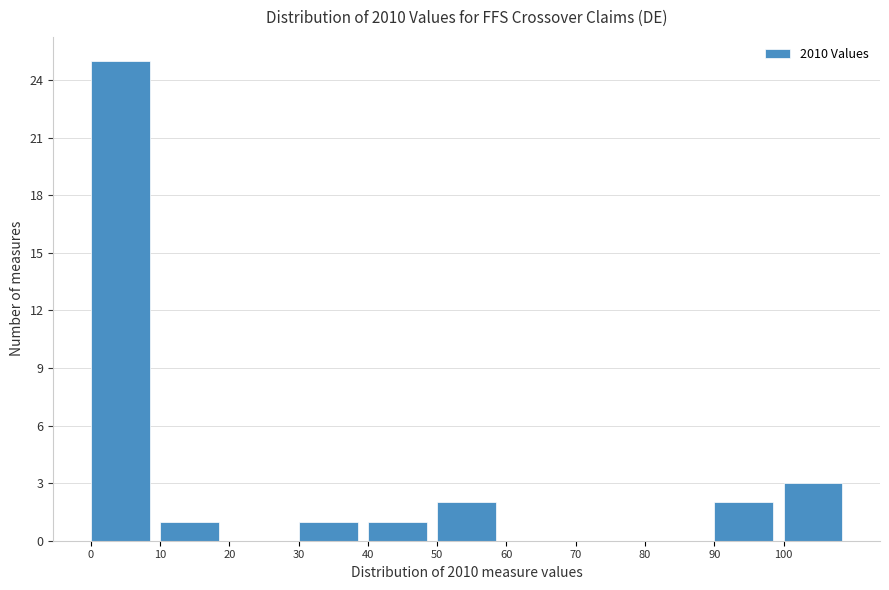

Reading left to right, list every bar in this chart as the range it spans on the x-axis followed by its height. The values are not printed on the chart, so give them approximately, as read against the axis.

0 to 10: 25
10 to 20: 1
20 to 30: 0
30 to 40: 1
40 to 50: 1
50 to 60: 2
60 to 70: 0
70 to 80: 0
80 to 90: 0
90 to 100: 2
100 to 110: 3